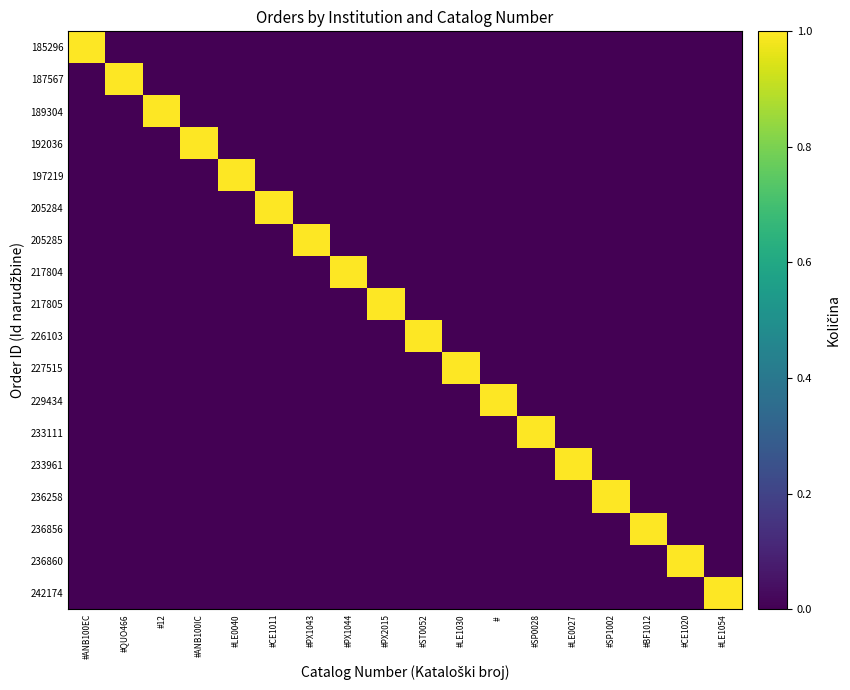

What is the difference between the highest and lowest values at #SP1002?

1